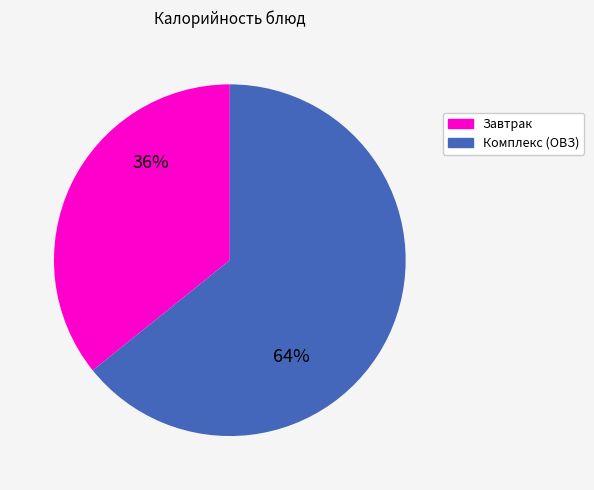

Does any single category account for the majority?

Yes